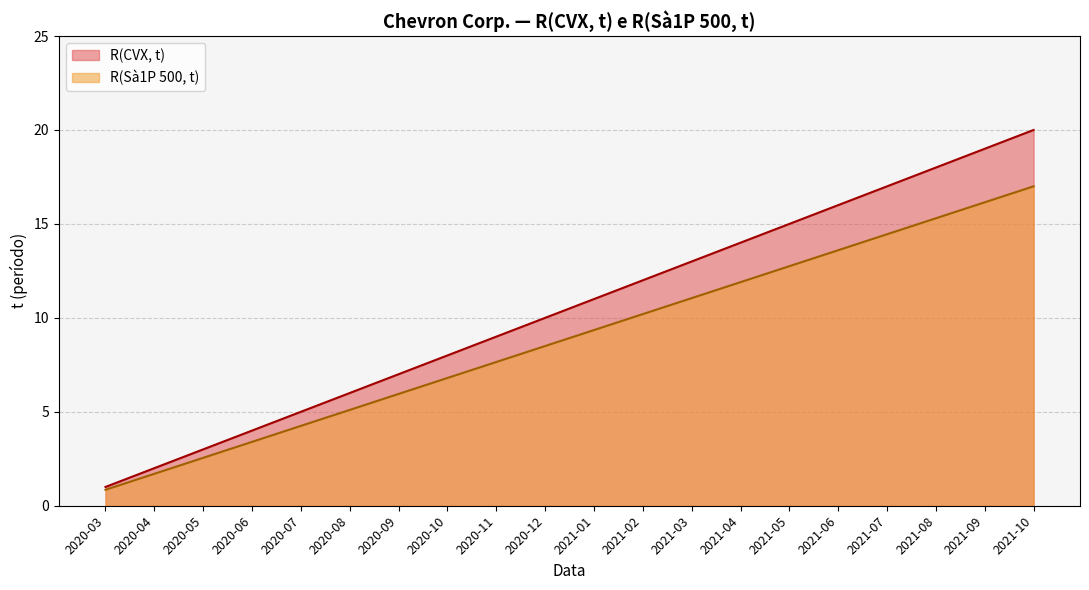

At which category is the sum across all series the highest?

2021-10